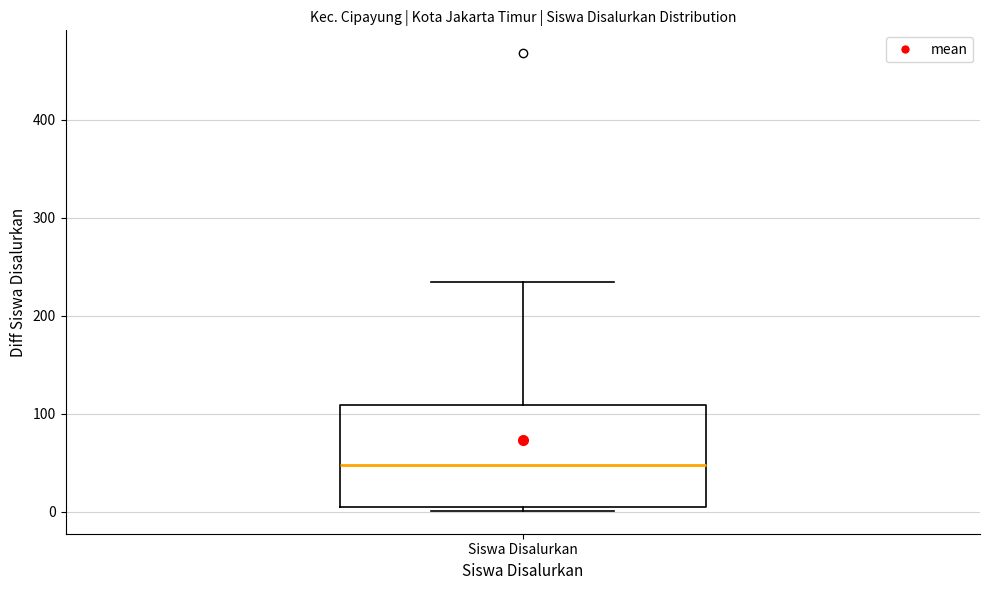

Read this box plot against the y-axis: the position of the median line, the range covered by the box, and the ends of both whiskers. The values are not printed on the chart, so give them approximately, as read against the axis.

median 50, box 10 to 110, whiskers 0 to 240